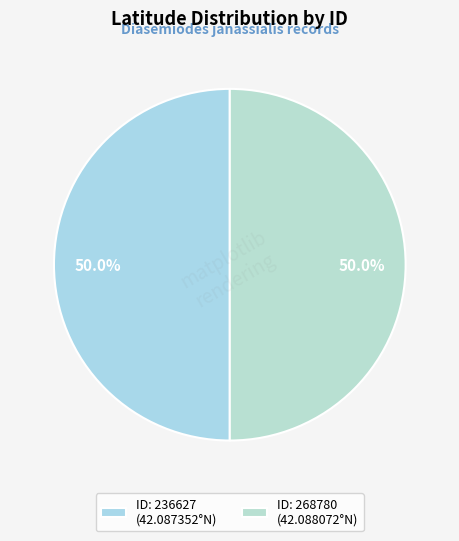

How many slices are in this pie chart?

2